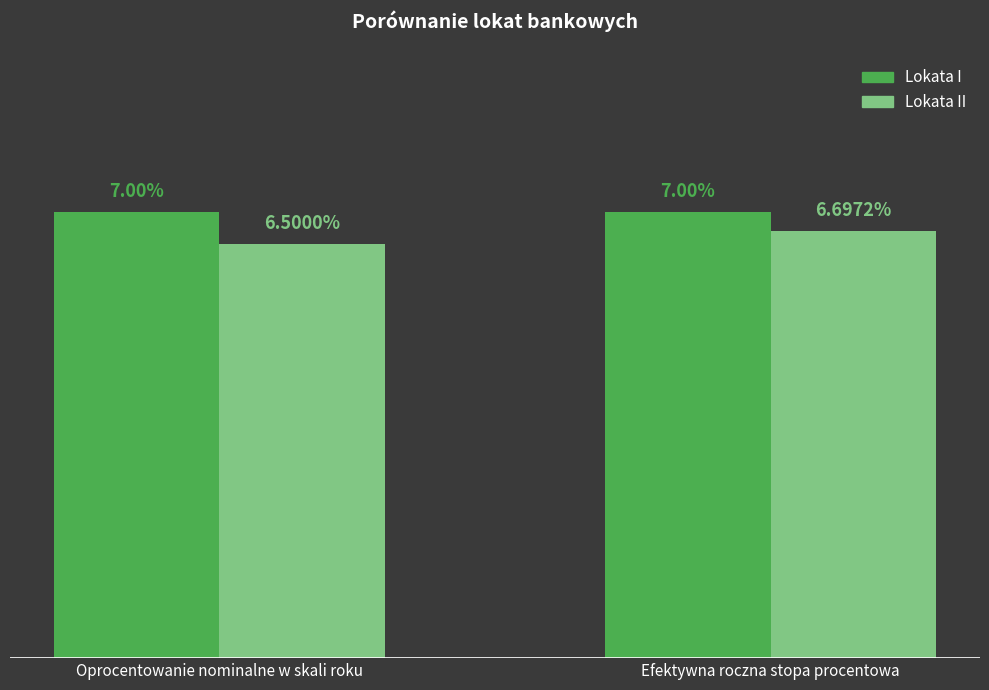

Does the chart contain stacked bars?

No